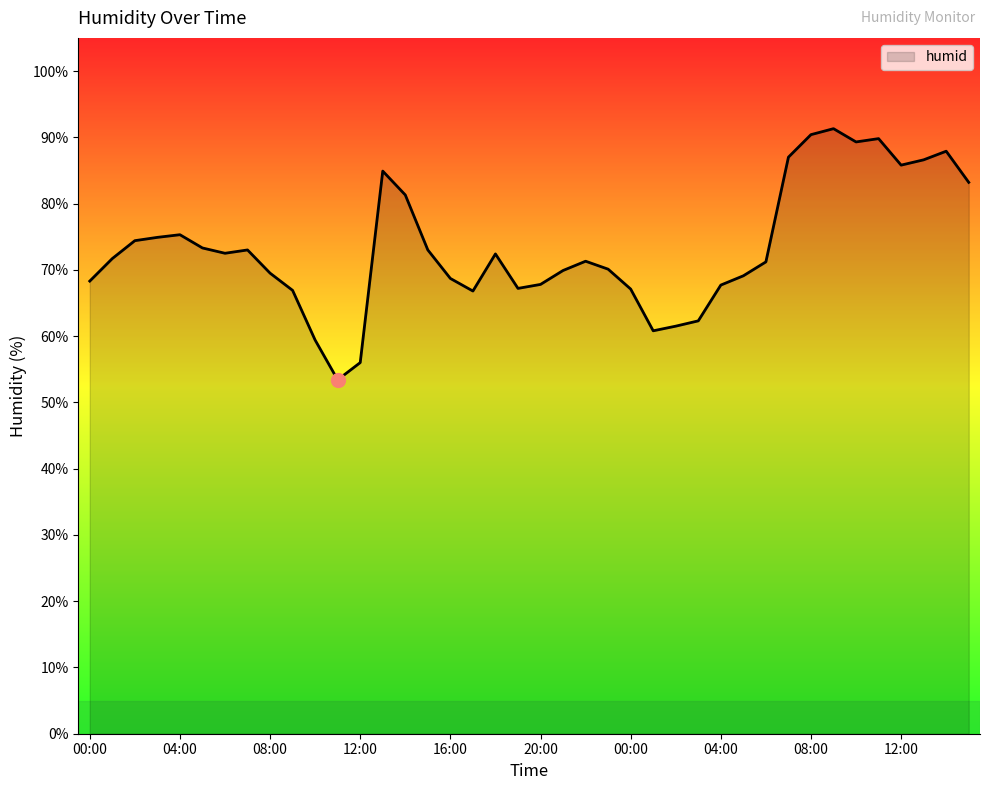

What is the maximum value shown in the chart?

91.3